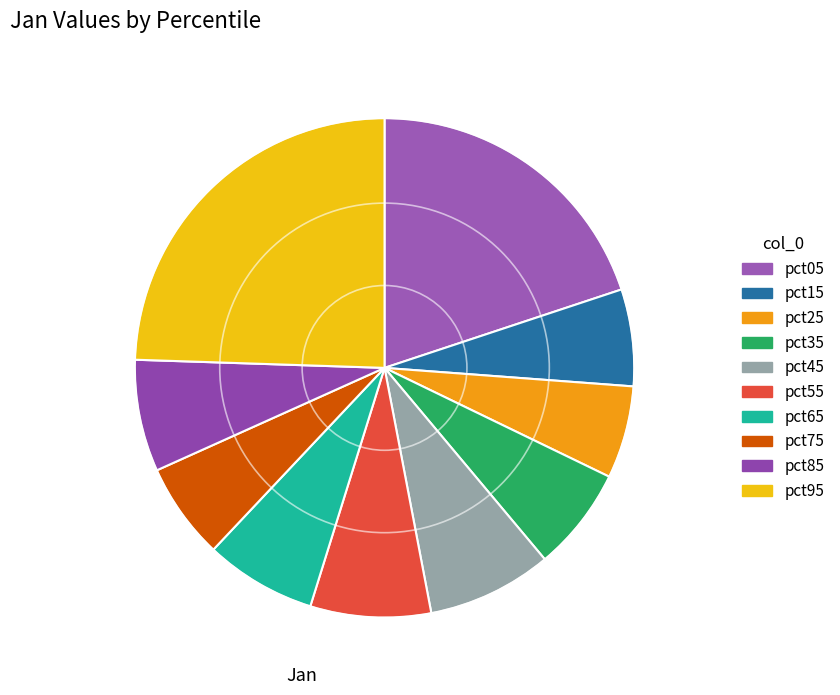

To the nearest percent, what is the difference between the pct15 and pct85 slice percentages?

1%